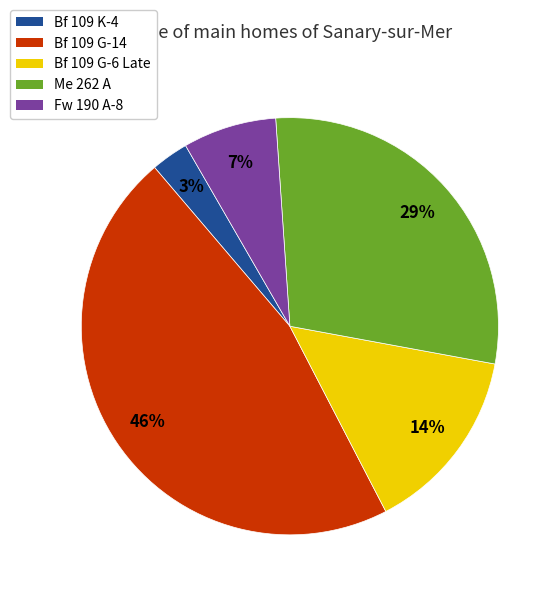

Which category has the smallest portion of the pie?

Bf 109 K-4